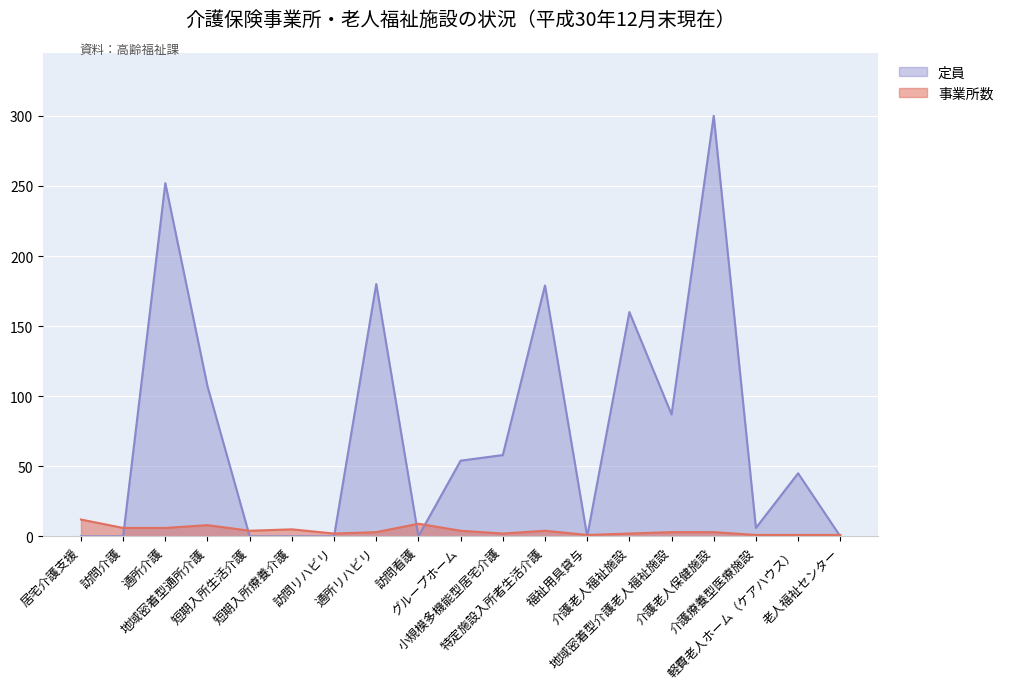

What is the difference between the 定員 values at 地域密着型通所介護 and 介護療養型医療施設?

101